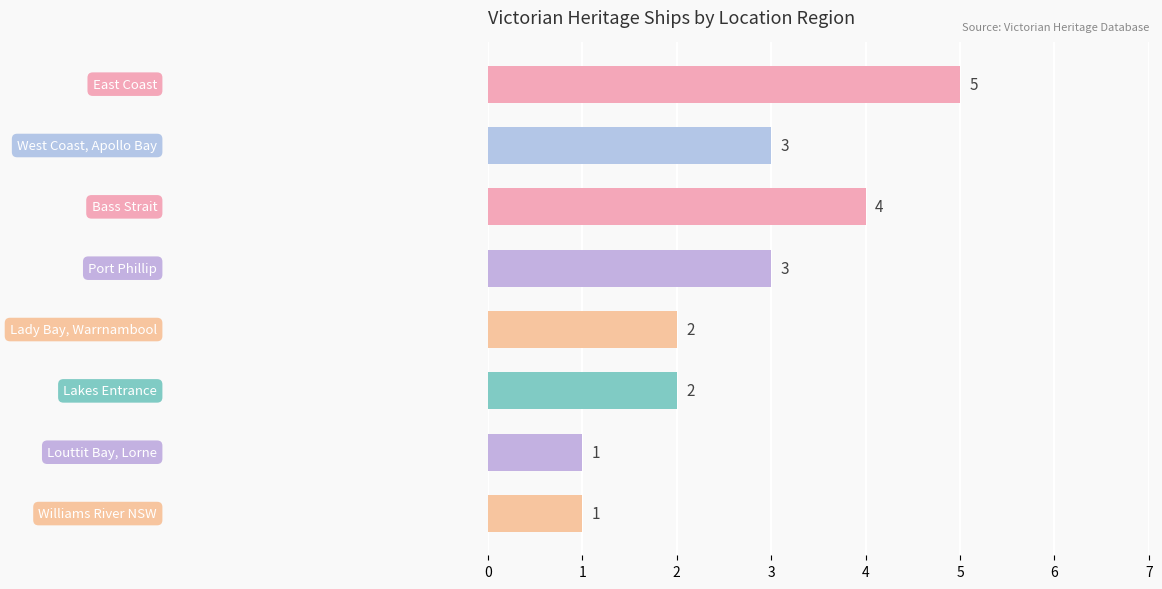

What is the difference between the maximum and second lowest values?

4